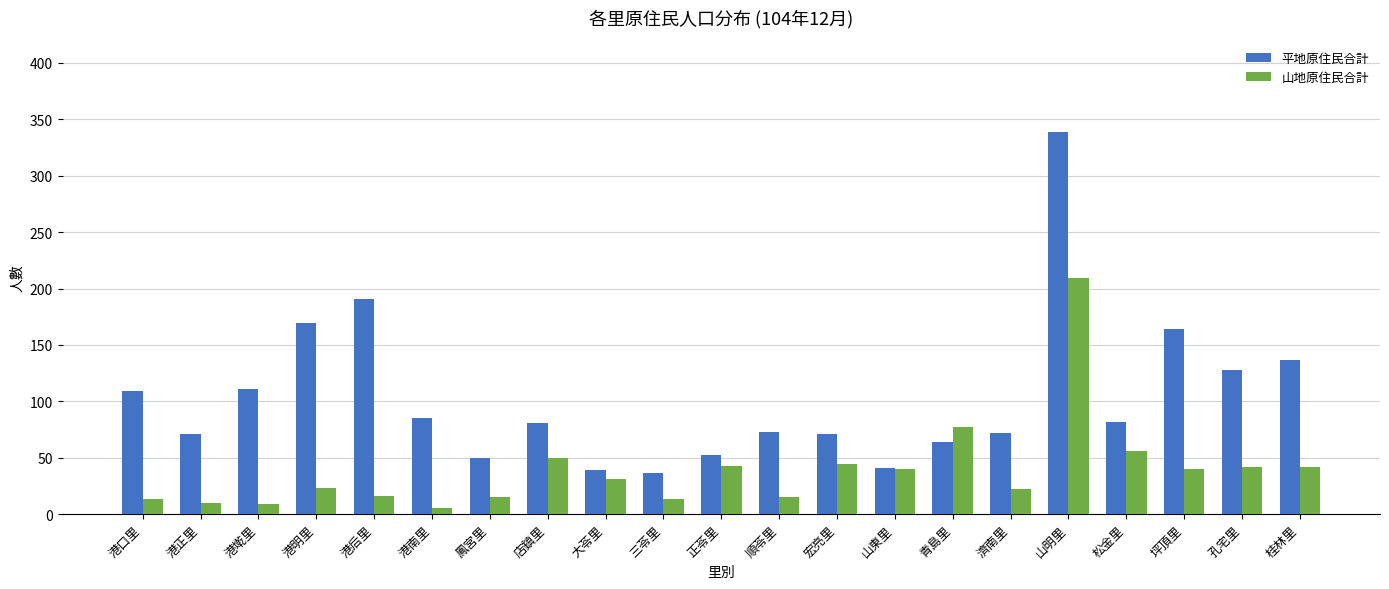

Which series changed the most between 港后里 and 青島里?

平地原住民合計